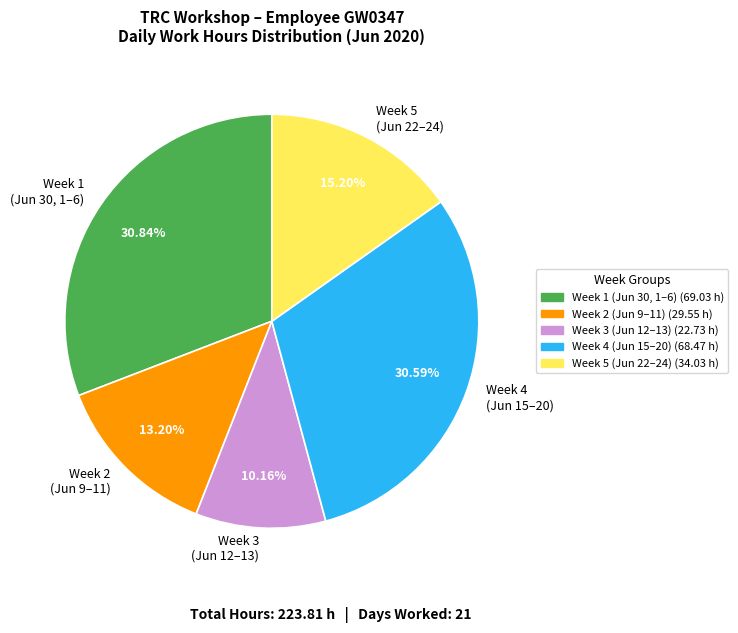

What is the ratio of the value at Week 4 (Jun 15–20) to the value at Week 3 (Jun 12–13)?

3.0